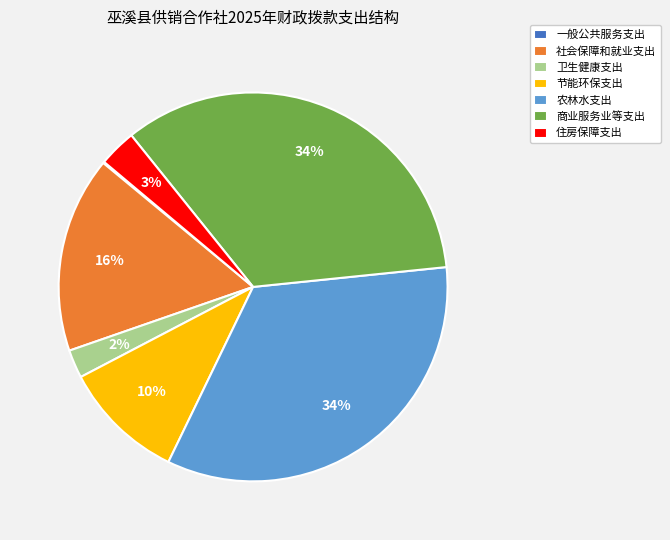

Does any single category account for the majority?

No